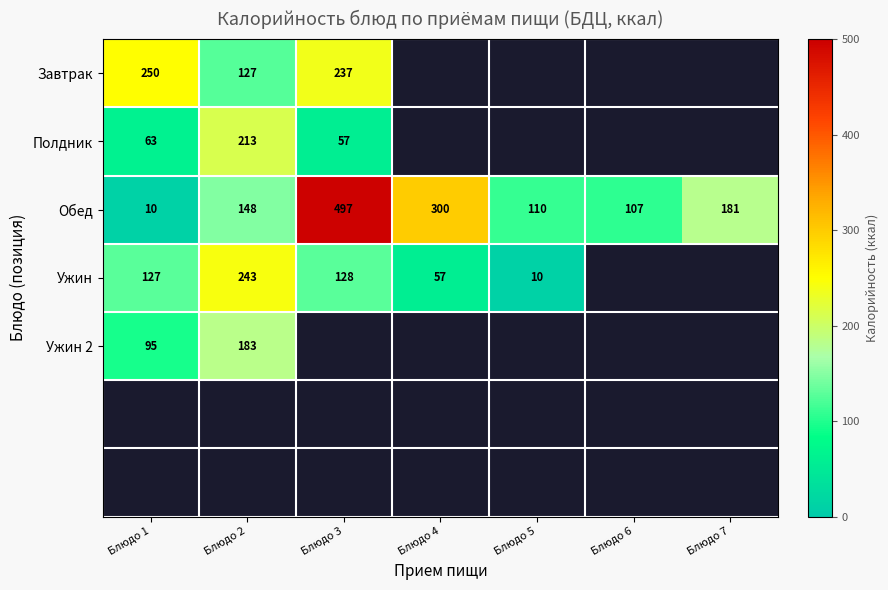

How many categories are shown in the chart?

7